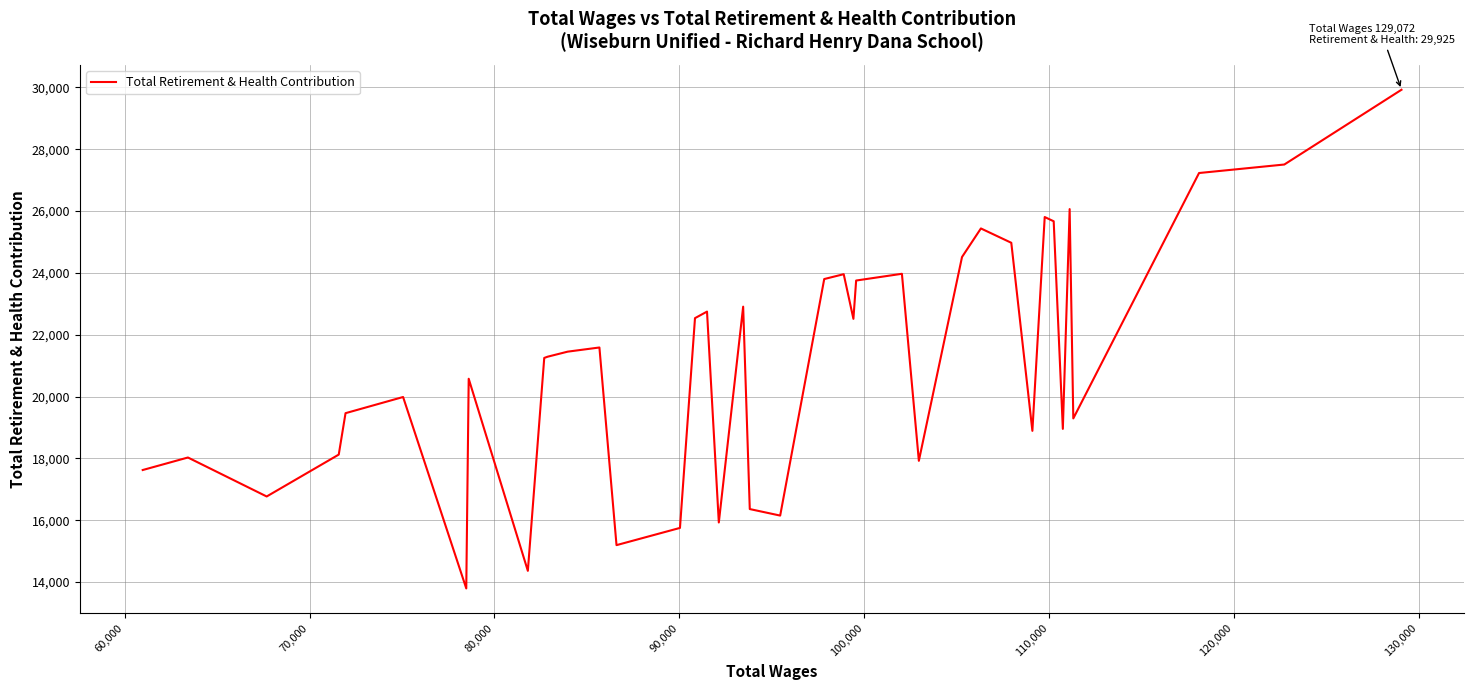

What is the minimum value shown in the chart?

13793